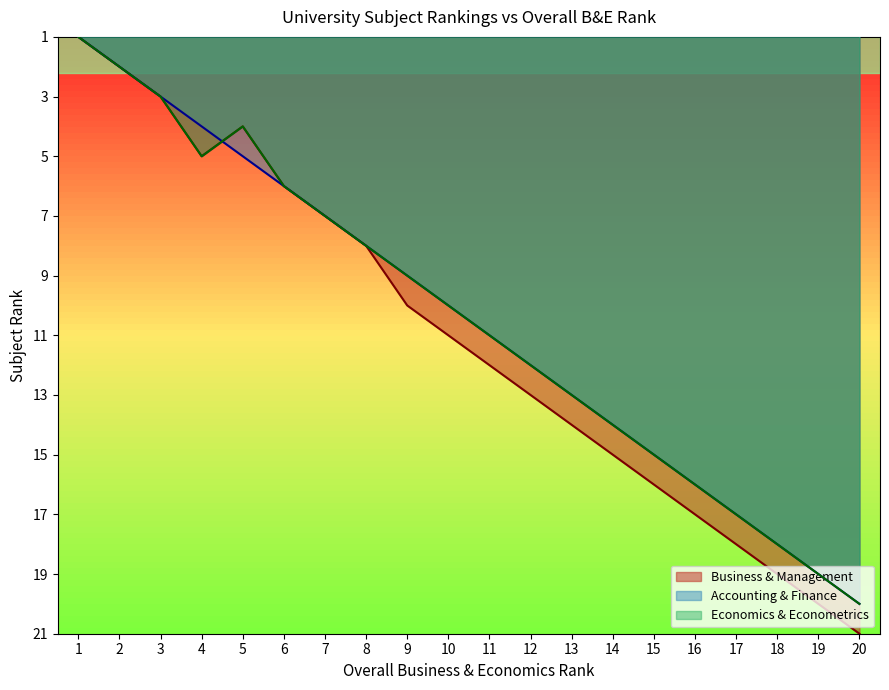

Which series has the largest total across all categories?

Business & Management